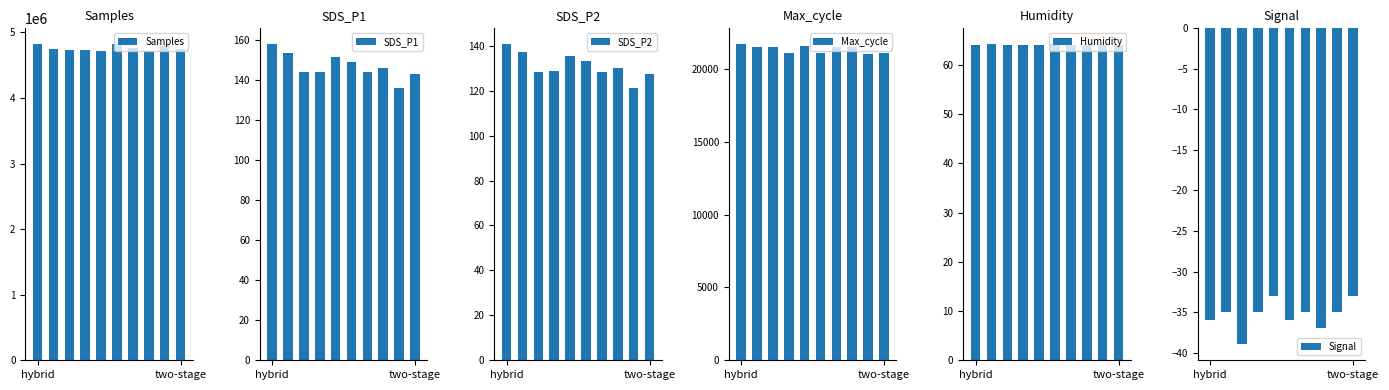

Is it true that SDS_P2 equals 61.3 at two-stage?

False